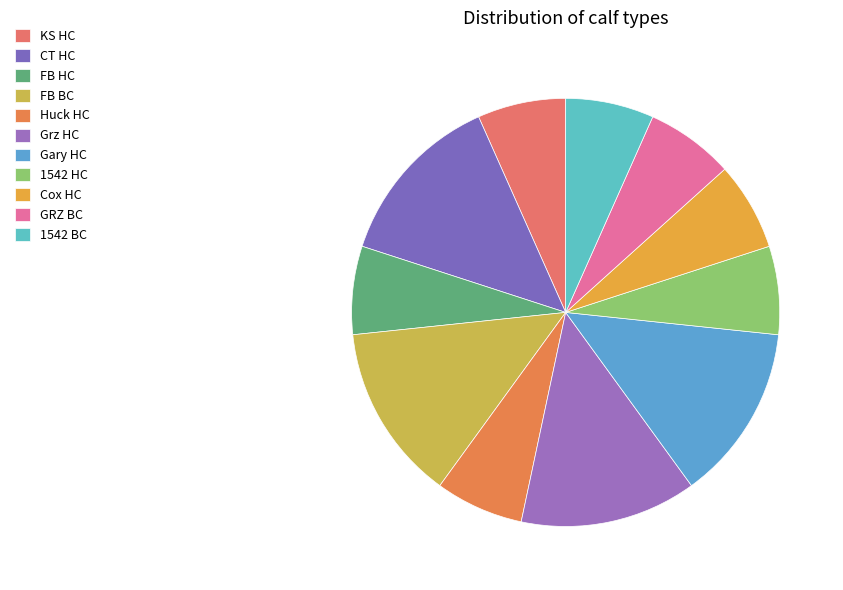

Count the number of slices in the pie.

11